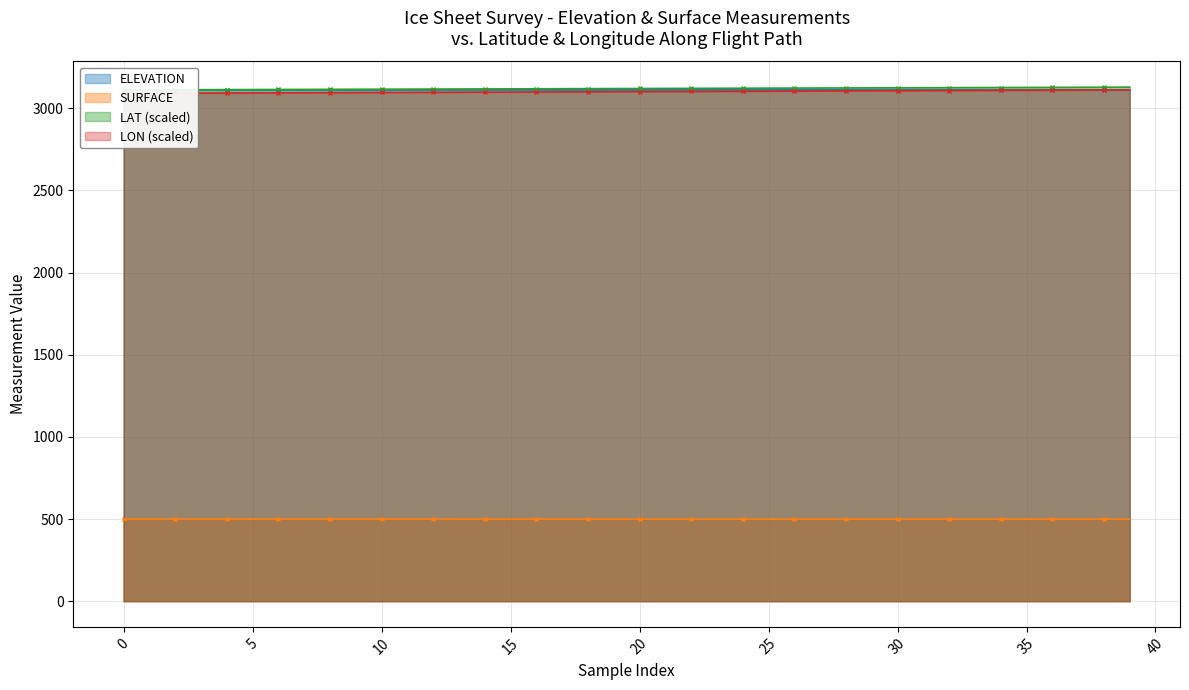

What is the total value across all series at 18?

9830.4